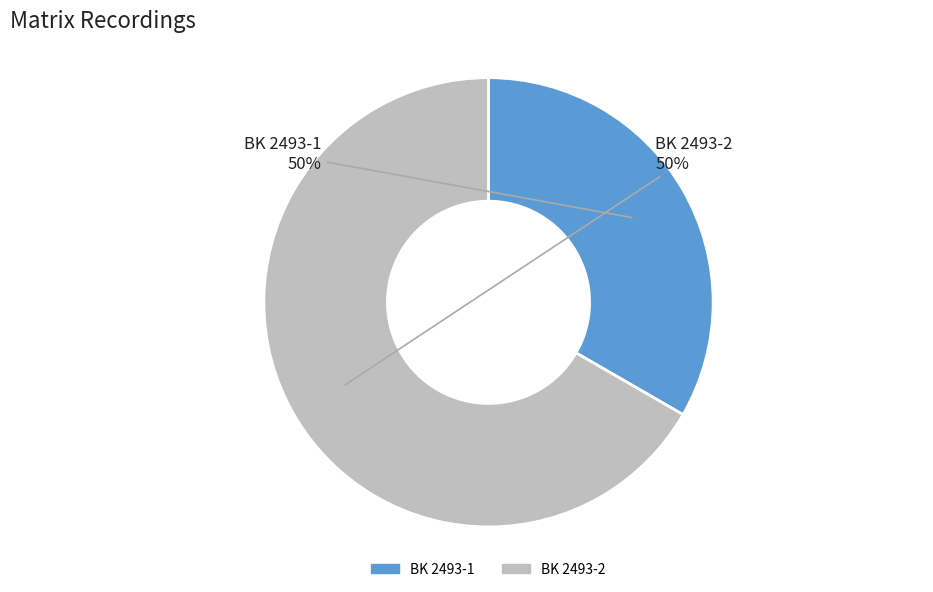

How many slices are in this pie chart?

2